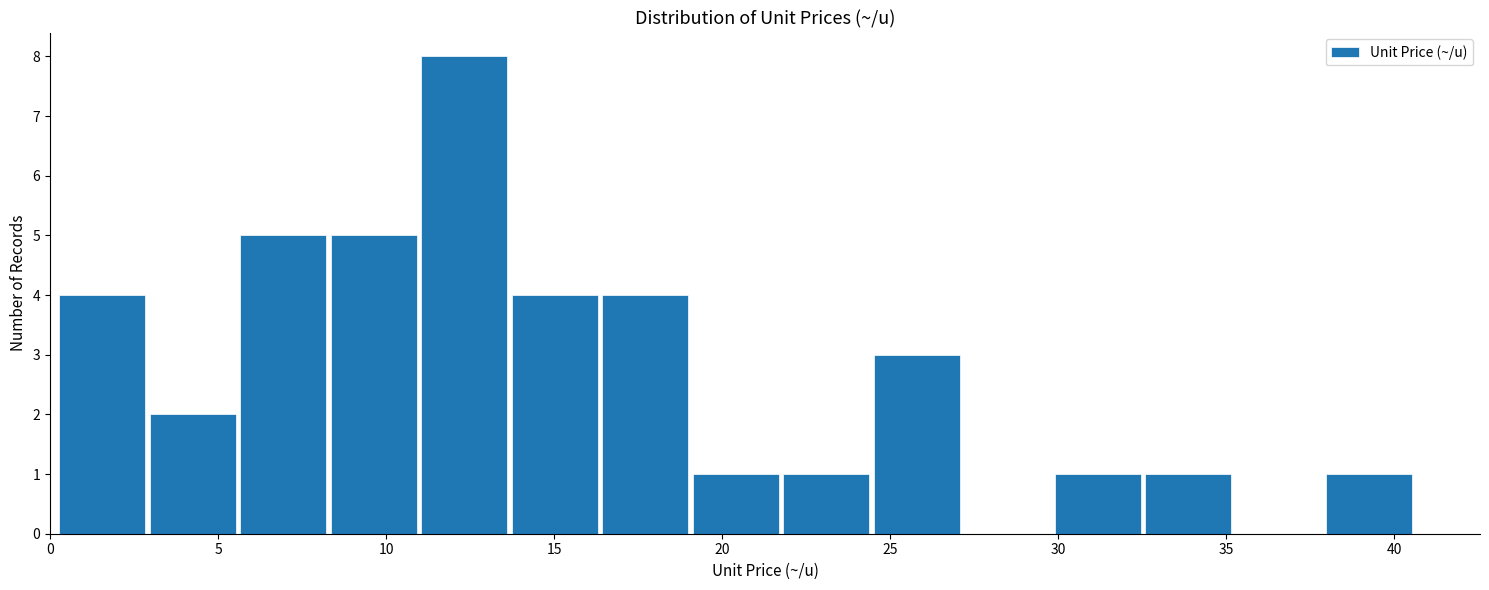

Reading left to right, transcribe this chart: for each bar, give the range it covers on the x-axis and its height. Neither the bar edges nor the heights are printed on the chart, so give them approximately, as read against the axes.

0.0 to 3.0: 4
3.0 to 5.5: 2
5.5 to 8.5: 5
8.5 to 11.0: 5
11.0 to 13.5: 8
13.5 to 16.5: 4
16.5 to 19.0: 4
19.0 to 21.5: 1
21.5 to 24.5: 1
24.5 to 27.0: 3
27.0 to 30.0: 0
30.0 to 32.5: 1
32.5 to 35.0: 1
35.0 to 38.0: 0
38.0 to 40.5: 1